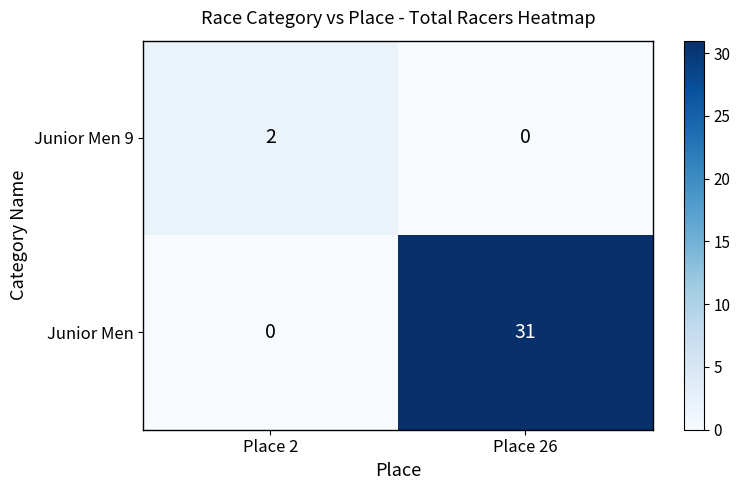

Between Place 2 and Place 26, which series saw the biggest shift?

Junior Men